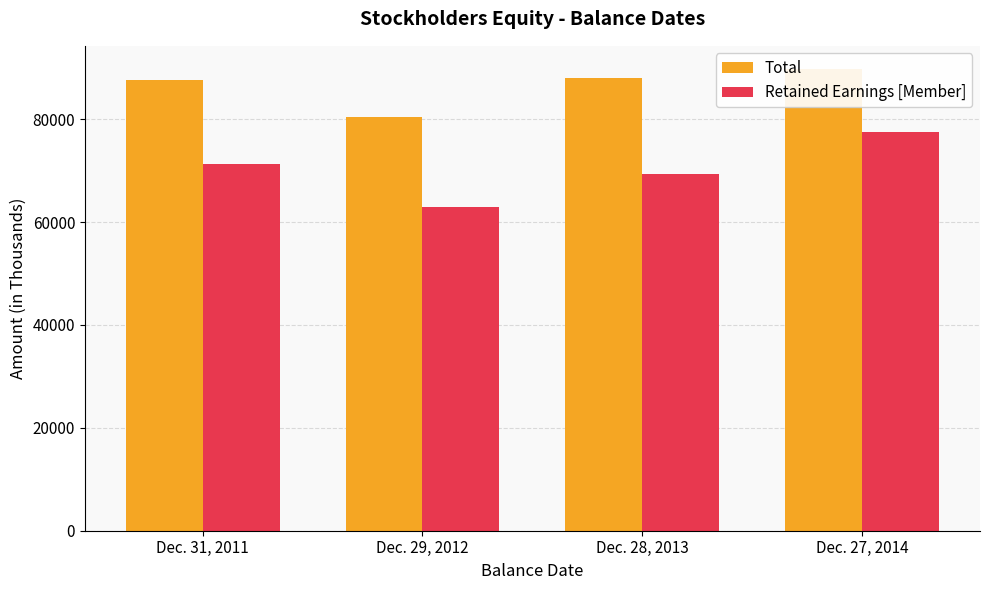

At which label is Total closest to 85118?

Dec. 31, 2011